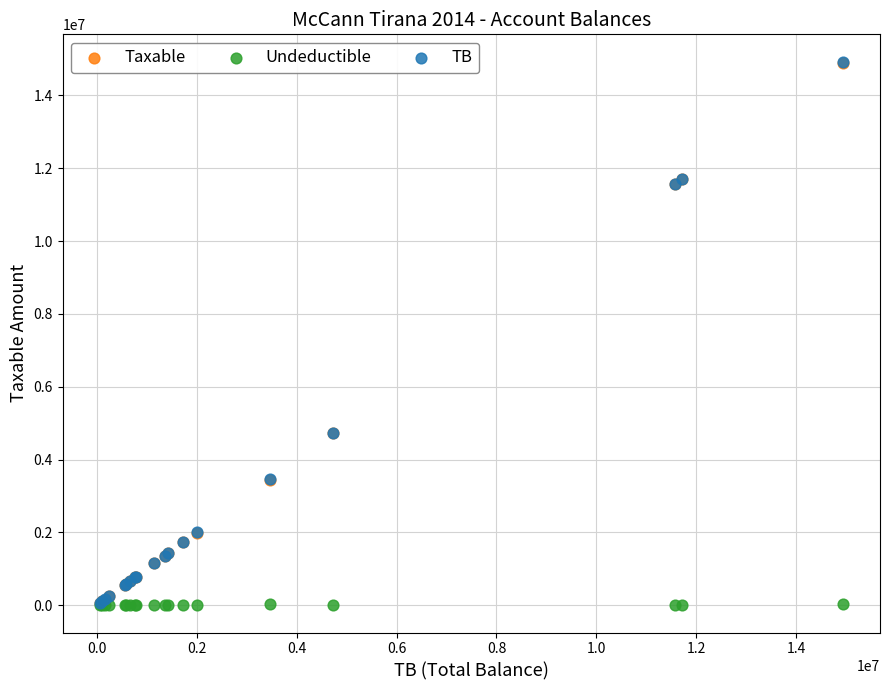

What are all the series names shown in the legend?

Taxable, Undeductible, TB